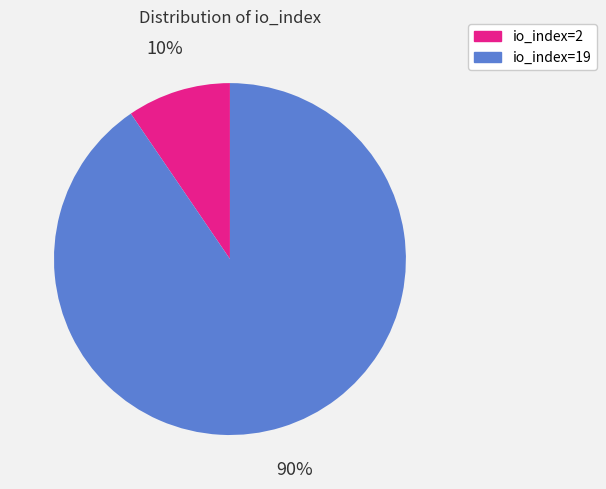

Combined, do io_index=19 and io_index=2 account for over 50%?

Yes